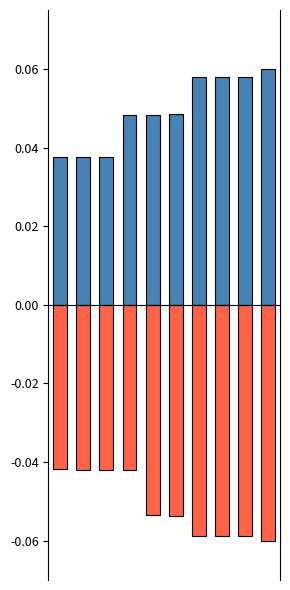

Count the id values in the range 0 to 1.

10